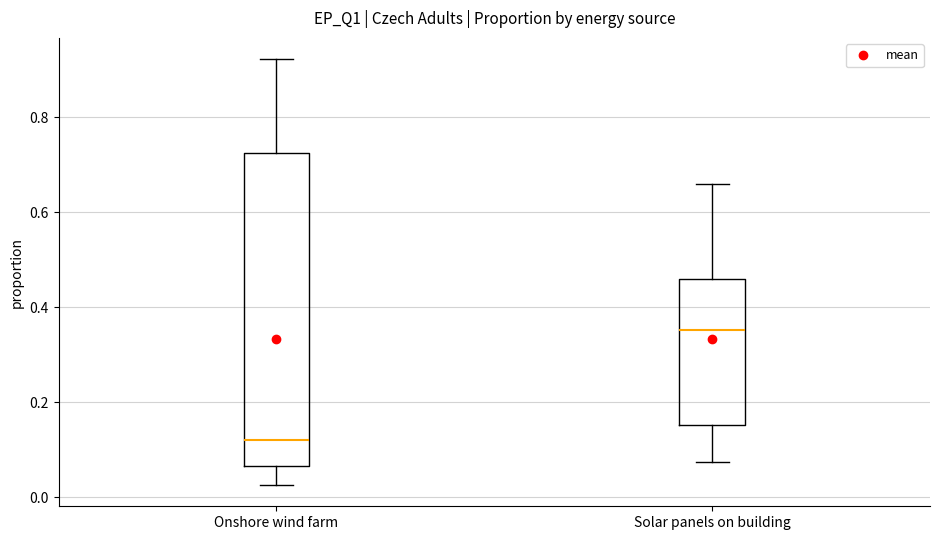

Reading left to right, transcribe this box plot: for each box, give where its median line is, the range the box spans, and where its two whiskers end, as read against the y-axis. The values are not printed on the chart, so give them approximately, as read against the axis.

Onshore wind farm: median 0.12, box 0.06 to 0.72, whiskers 0.02 to 0.92
Solar panels on building: median 0.36, box 0.16 to 0.46, whiskers 0.08 to 0.66